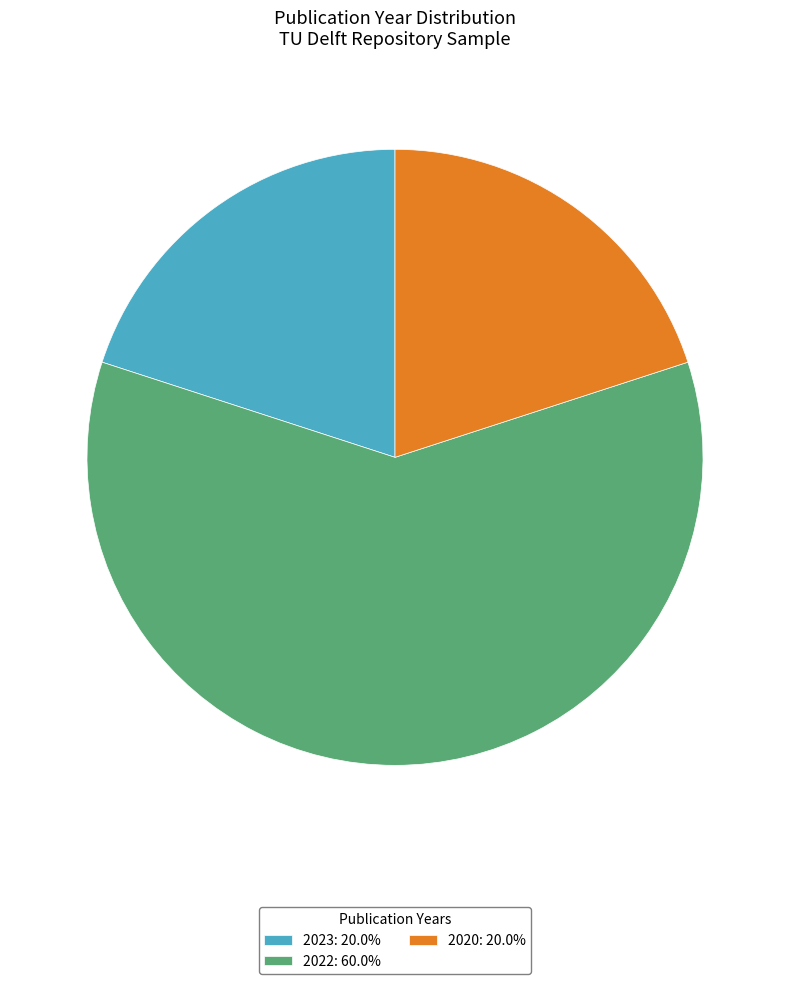

Combined, do 2022: 60.0% and 2023: 20.0% account for over 50%?

Yes